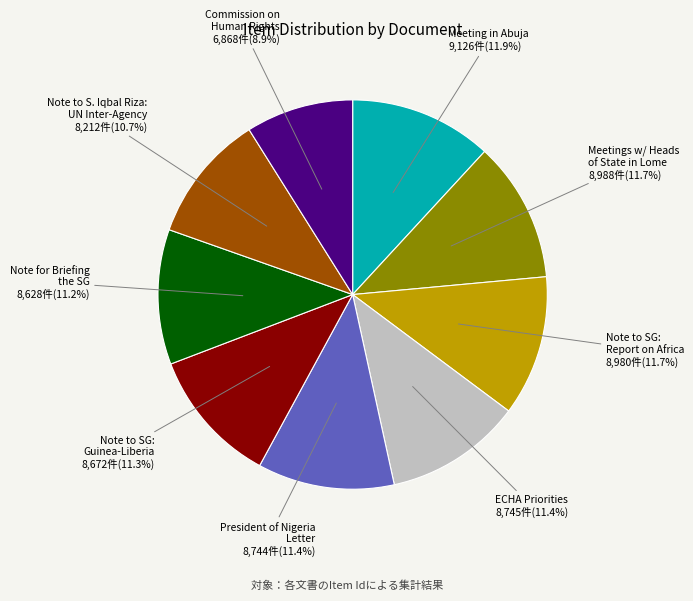

Is there a majority slice in this chart?

No